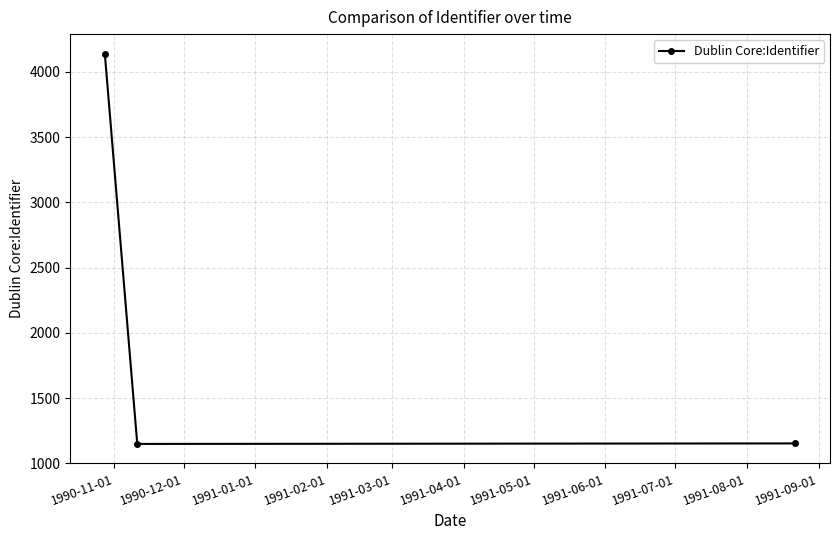

What is the greatest value displayed?

4139